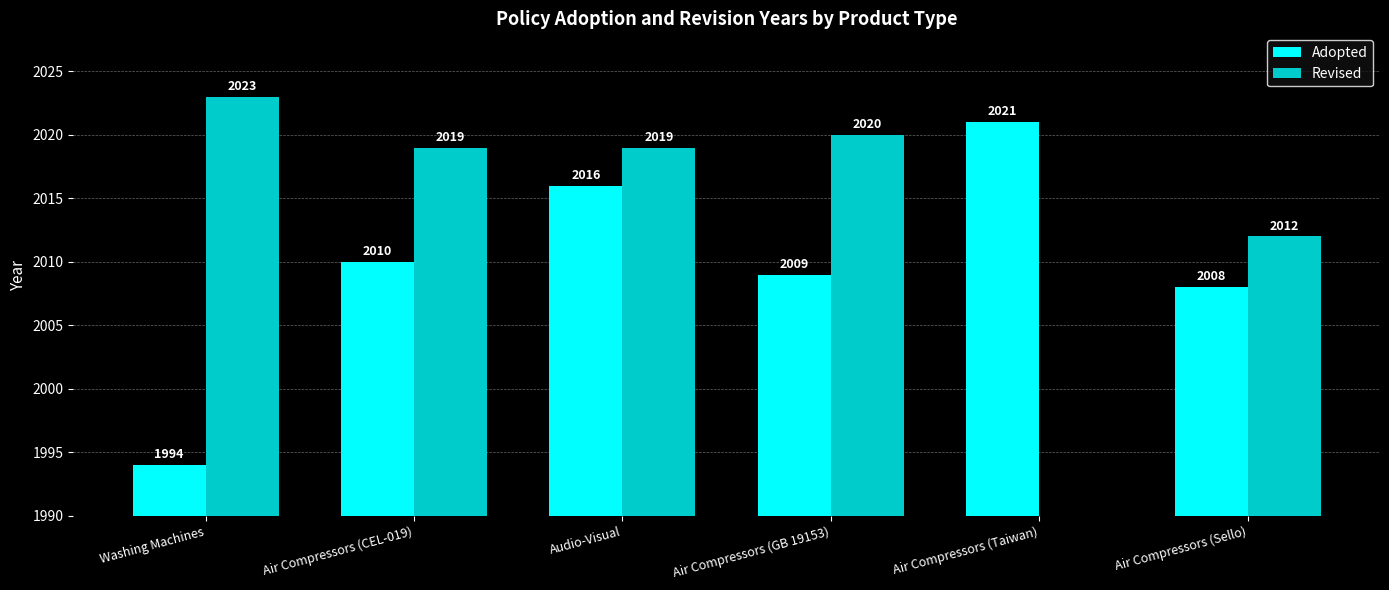

Reading left to right, transcribe all the data shown in this chart.

Adopted: 1994	2010	2016	2009	2021	2008
Revised: 2023	2019	2019	2020	0	2012